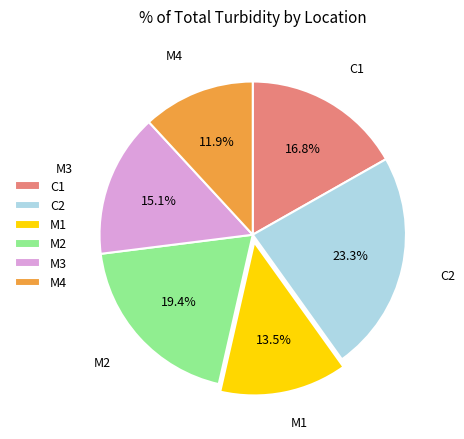

Which has a higher value, M1 or C2?

C2